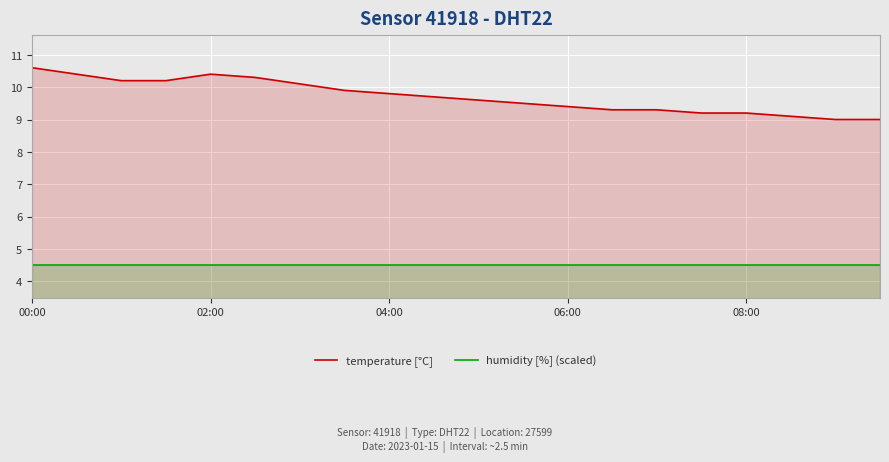

Is it true that humidity [%] (scaled) equals 4.5 at 9?

True